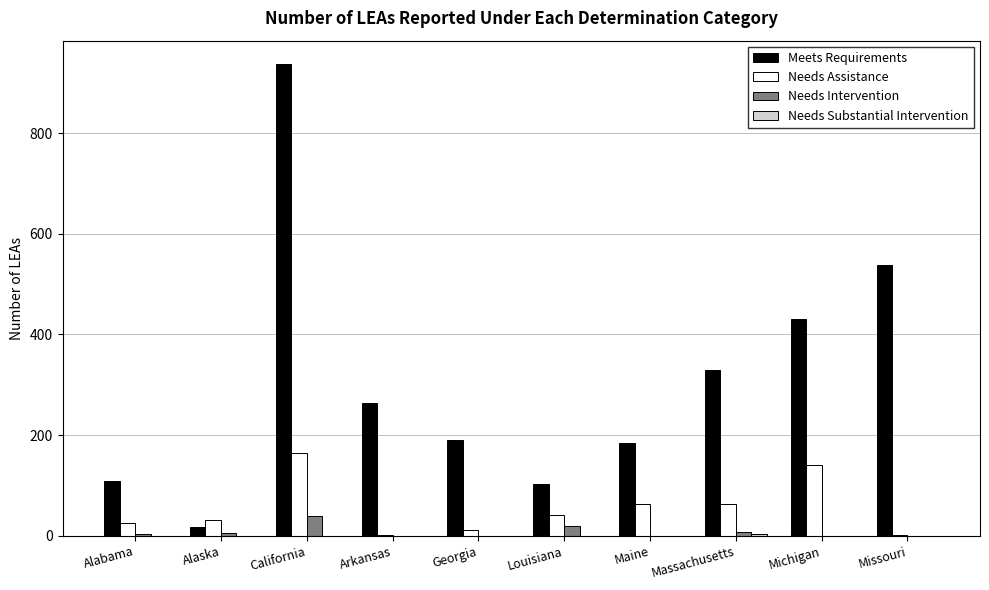

Between California and Arkansas, which series saw the biggest shift?

Meets Requirements